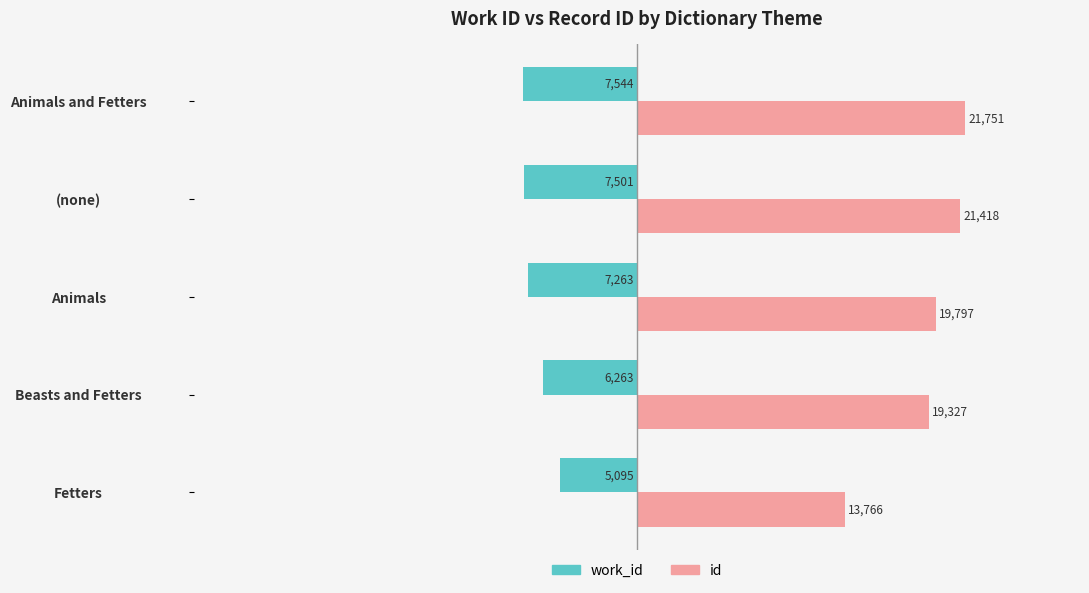

What is the spread (max minus min) of values at Animals?

27060